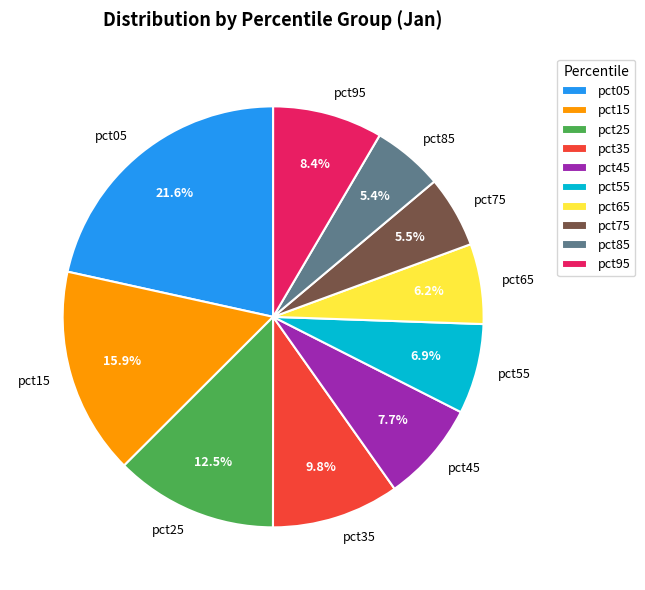

How many slices are in this pie chart?

10